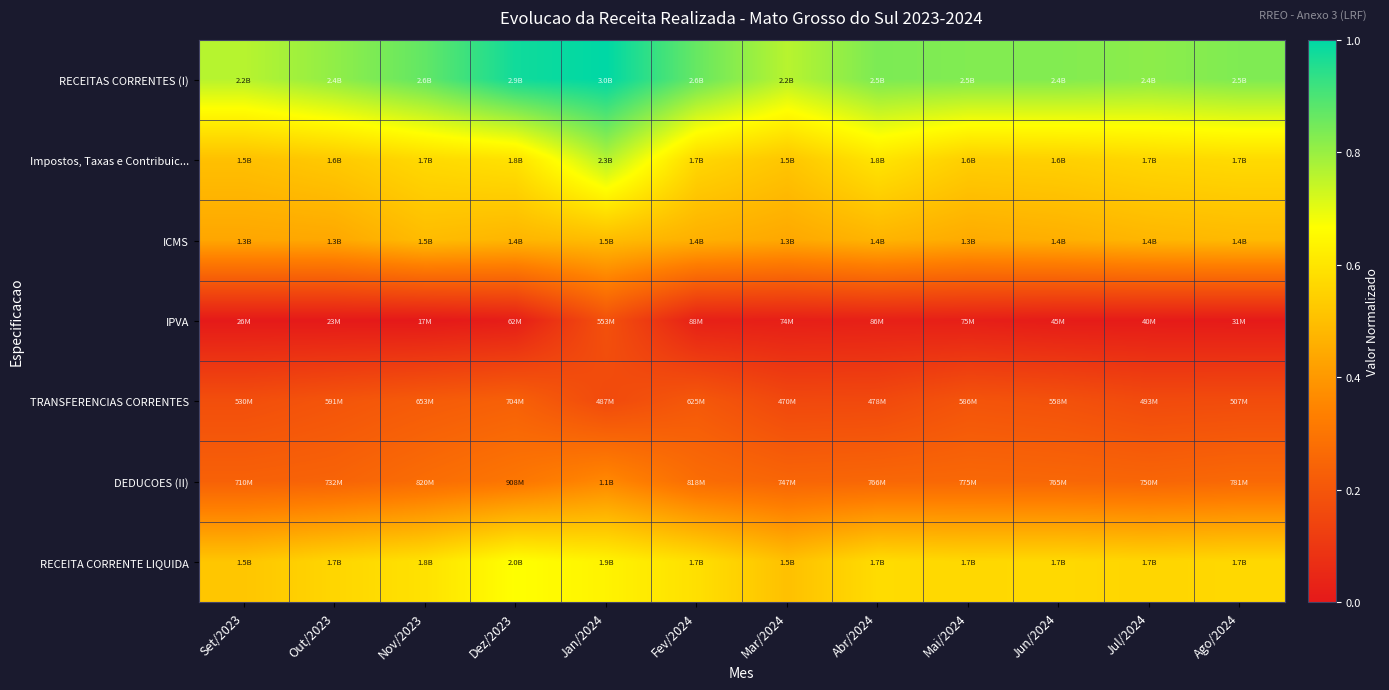

Which series changed the most between Abr/2024 and Mai/2024?

Impostos, Taxas e Contribuic...